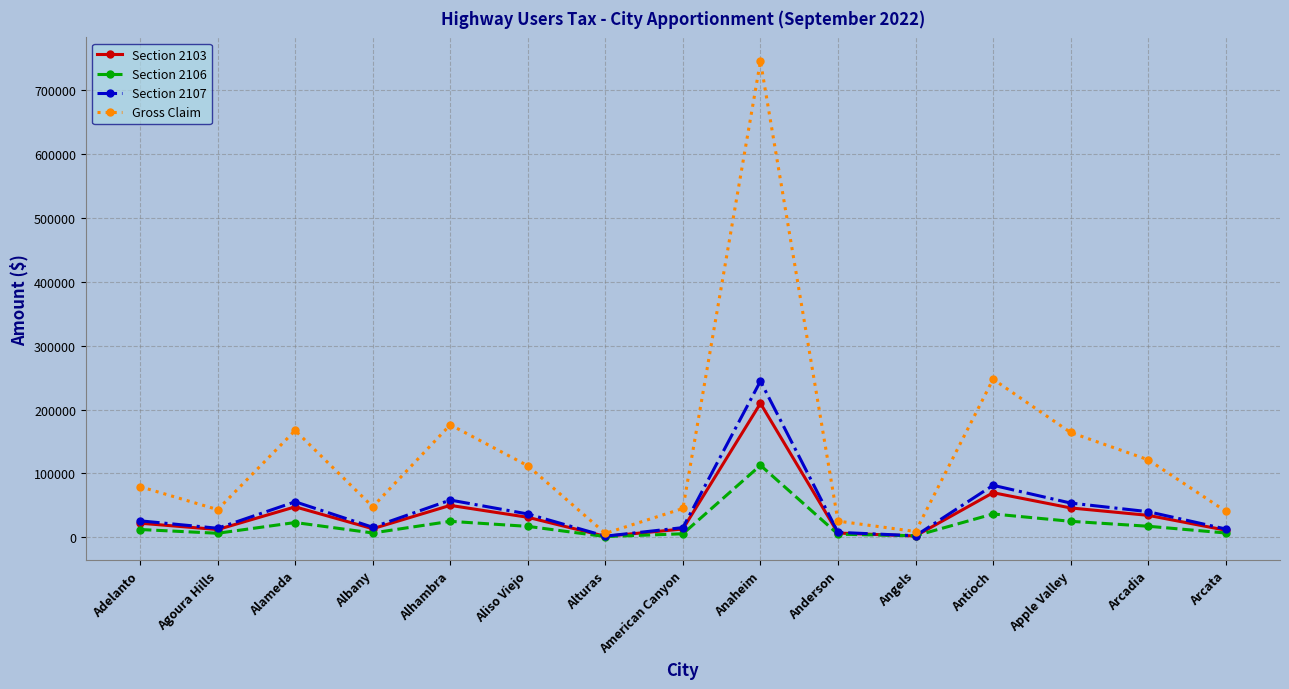

Count the number of categories in the chart.

15